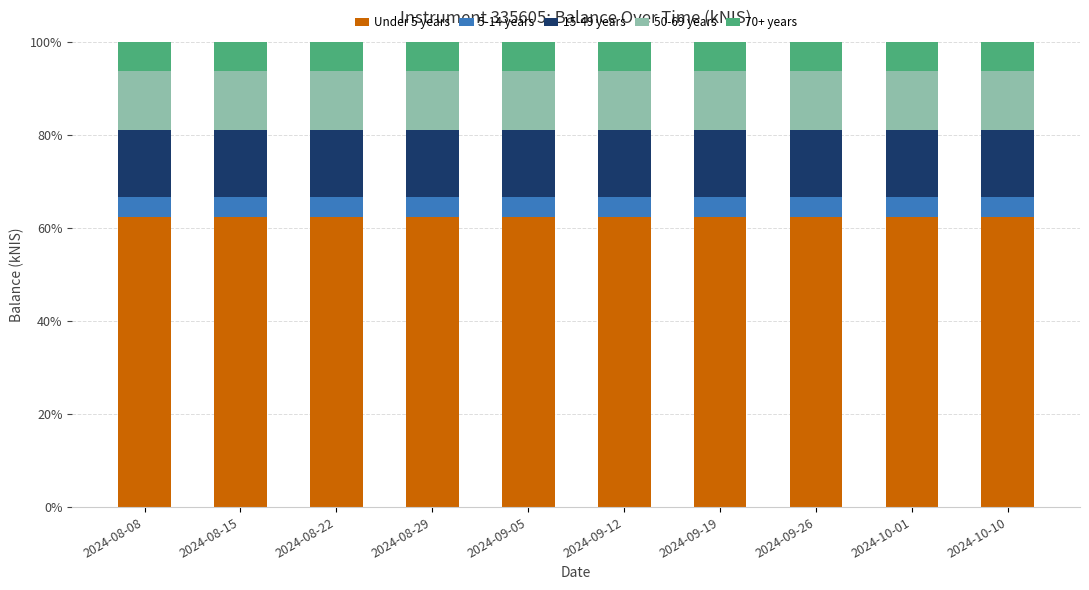

What is the total value across all series at 2024-08-08?

100.0